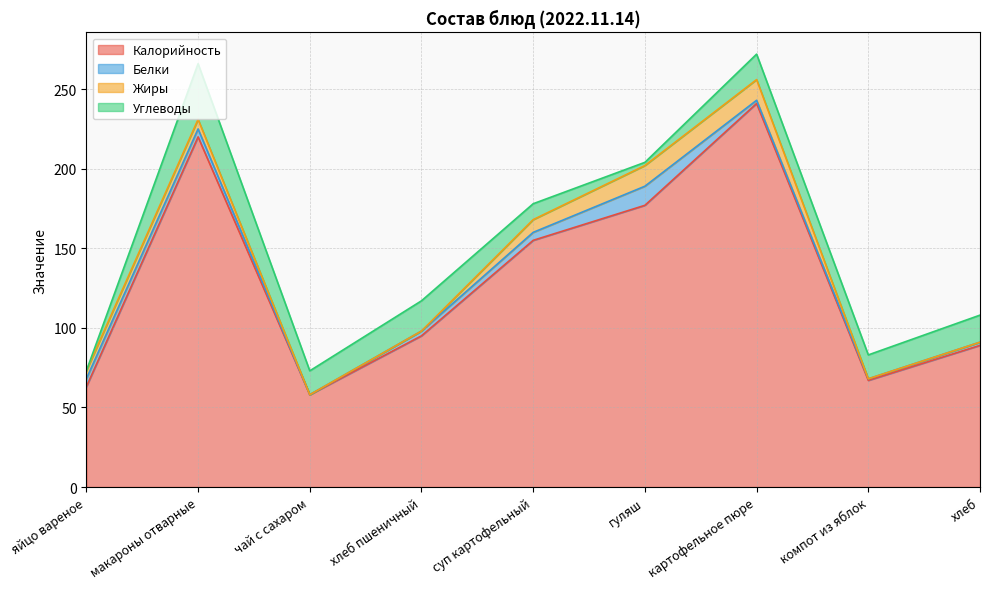

Rank the series at макароны отварные from lowest to highest value.

Белки, Жиры, Углеводы, Калорийность